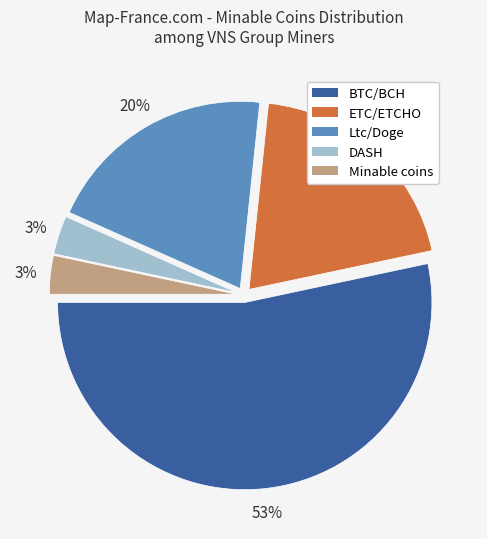

Combined, do Minable coins and Ltc/Doge account for over 50%?

No